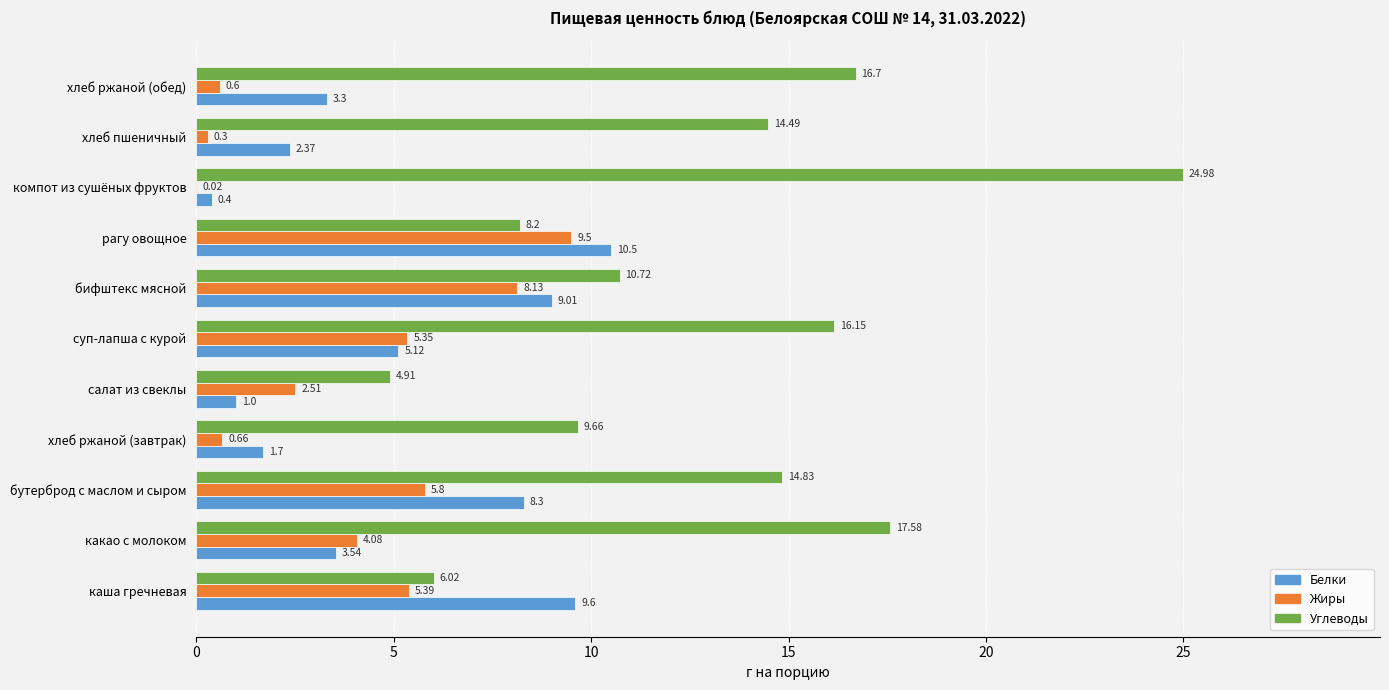

What is the average value of the Углеводы series?

13.1